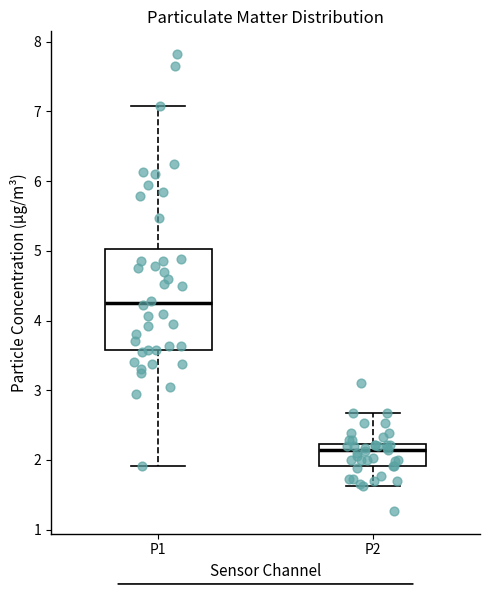

Reading left to right, read every box against the y-axis: the position of its median line, the range the box covers, and the ends of its whiskers. The values are not printed on the chart, so give them approximately, as read against the axis.

P1: median 4.3, box 3.6 to 5.0, whiskers 1.9 to 7.1
P2: median 2.1, box 1.9 to 2.2, whiskers 1.6 to 2.7